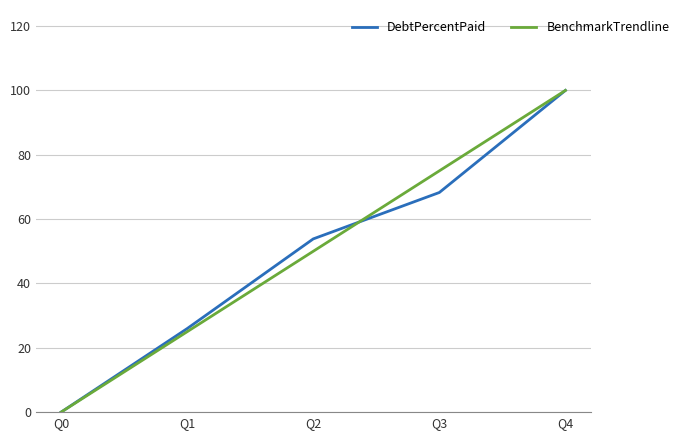

Reading right to left, list all the values displayed in this chart.

DebtPercentPaid: Q4=100.0	Q3=68.3	Q2=53.9	Q1=26.0	Q0=0.0
BenchmarkTrendline: Q4=100.0	Q3=75.0	Q2=50.0	Q1=25.0	Q0=0.0